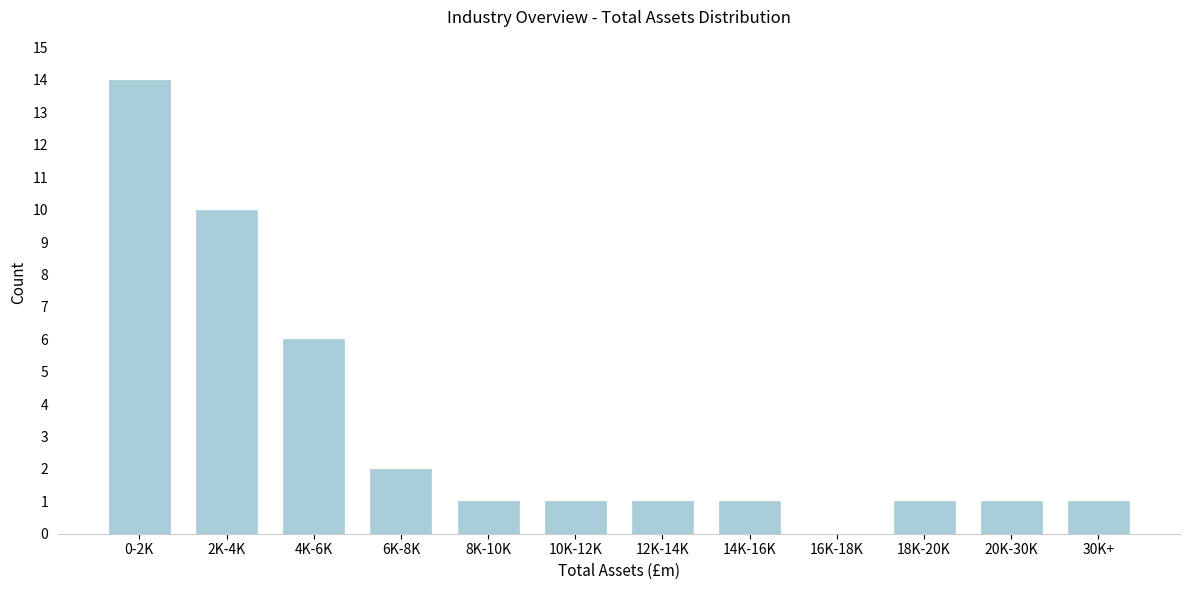

Reading left to right, what are all the values shown in this chart?

0-2K=14	2K-4K=10	4K-6K=6	6K-8K=2	8K-10K=1	10K-12K=1	12K-14K=1	14K-16K=1	16K-18K=0	18K-20K=1	20K-30K=1	30K+=1